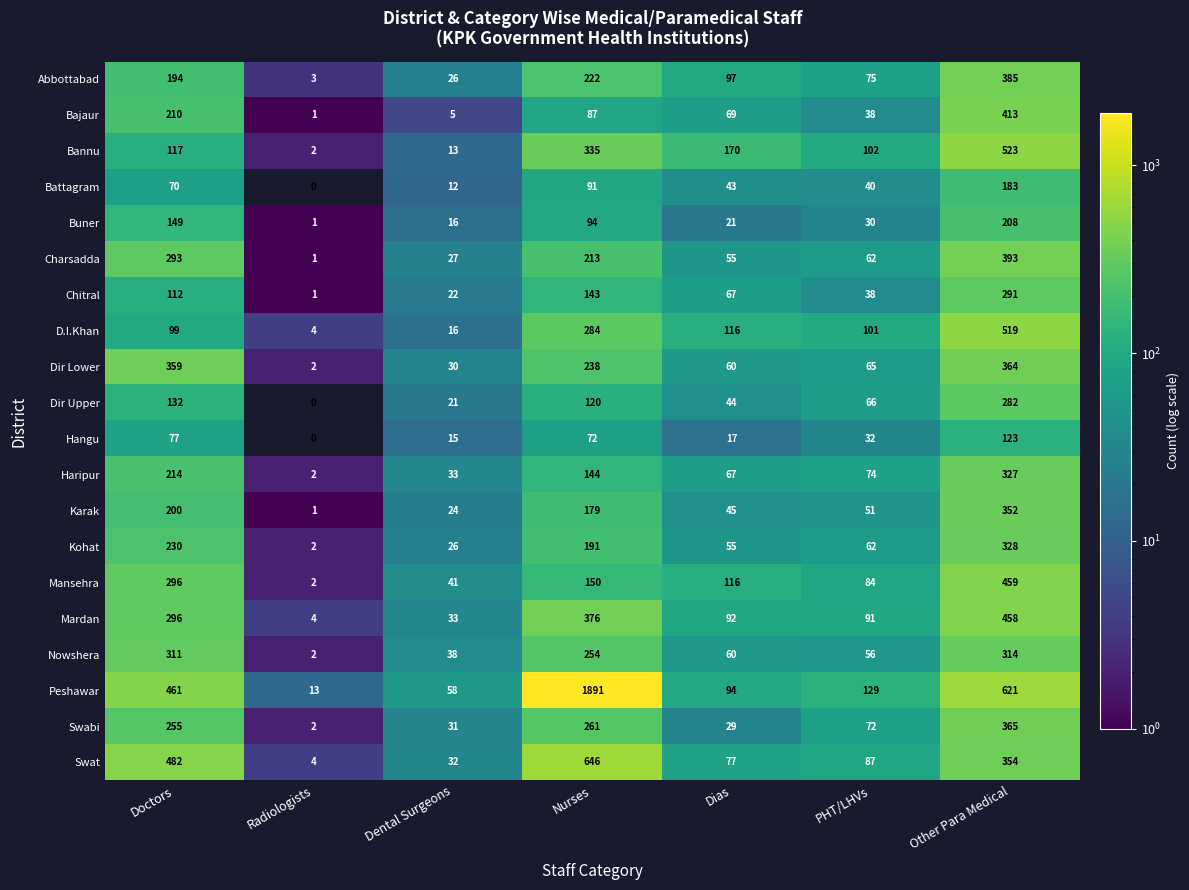

What is the average value of the Bannu series?

180